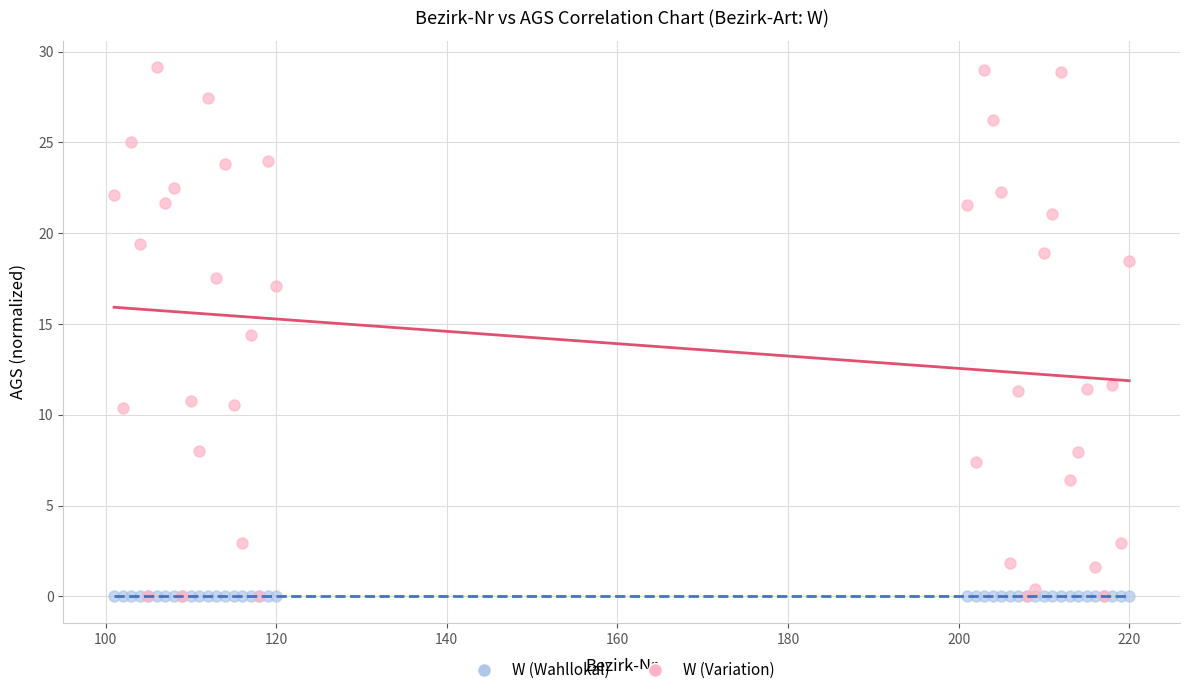

Across all series, what Y value is closest to 14?

14.4